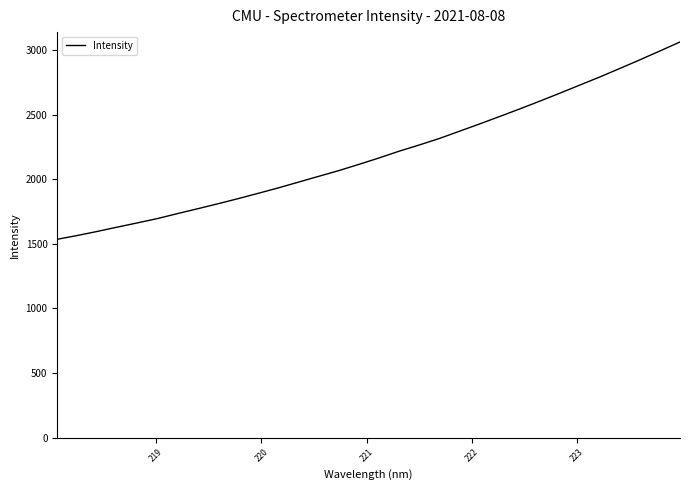

What is the greatest value displayed?

3062.6